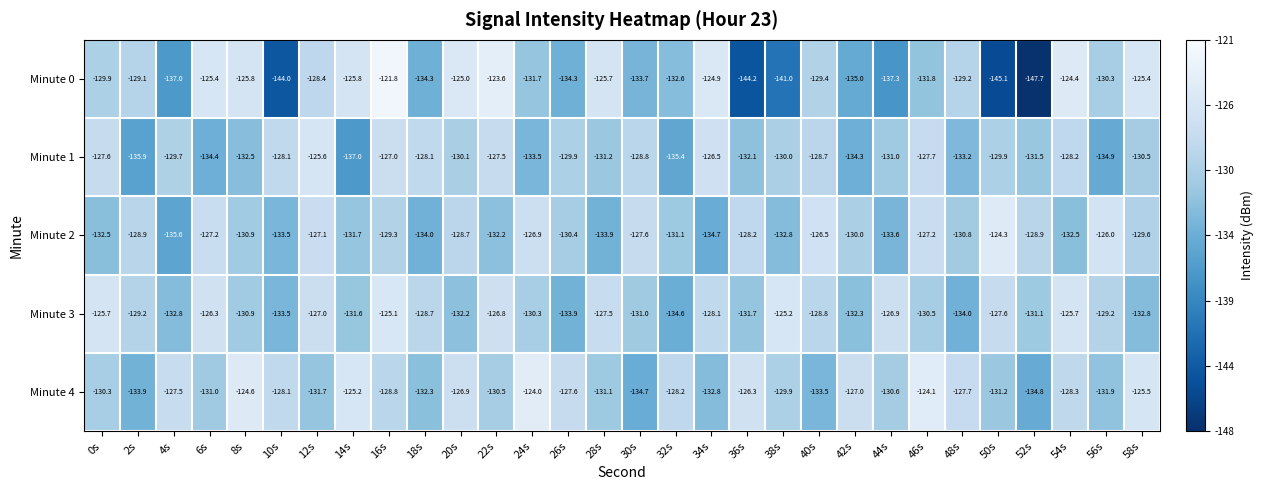

Which category has the lowest value across all series?

52s